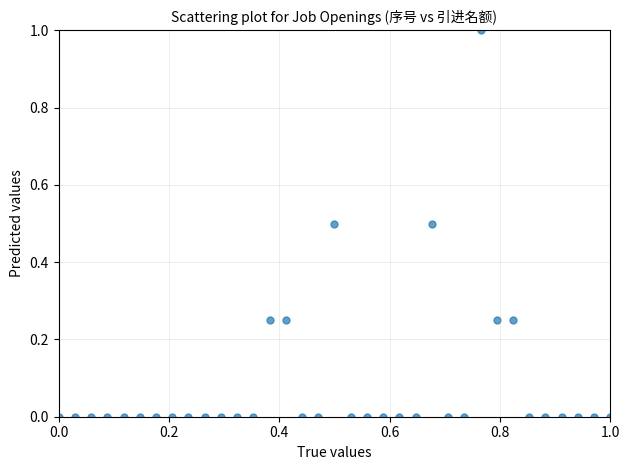

What is the range of X values (max minus min)?

1.0